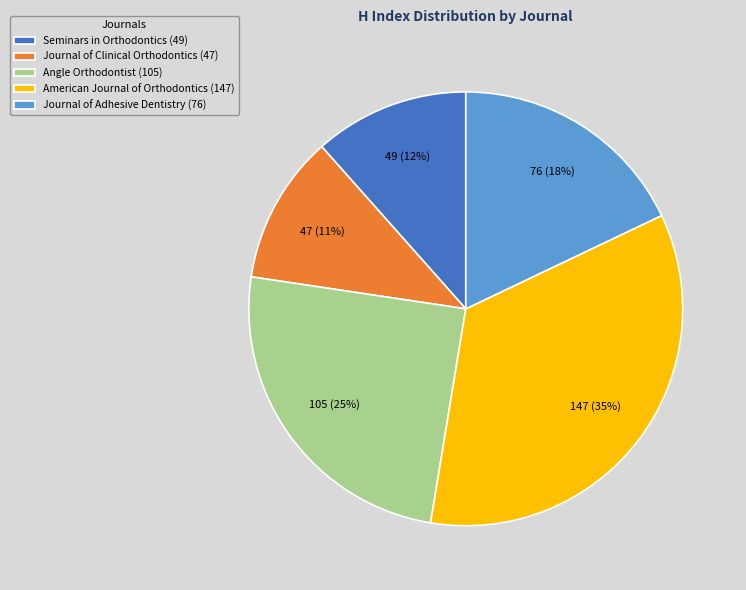

Which category has the biggest portion of the pie?

American Journal of Orthodontics